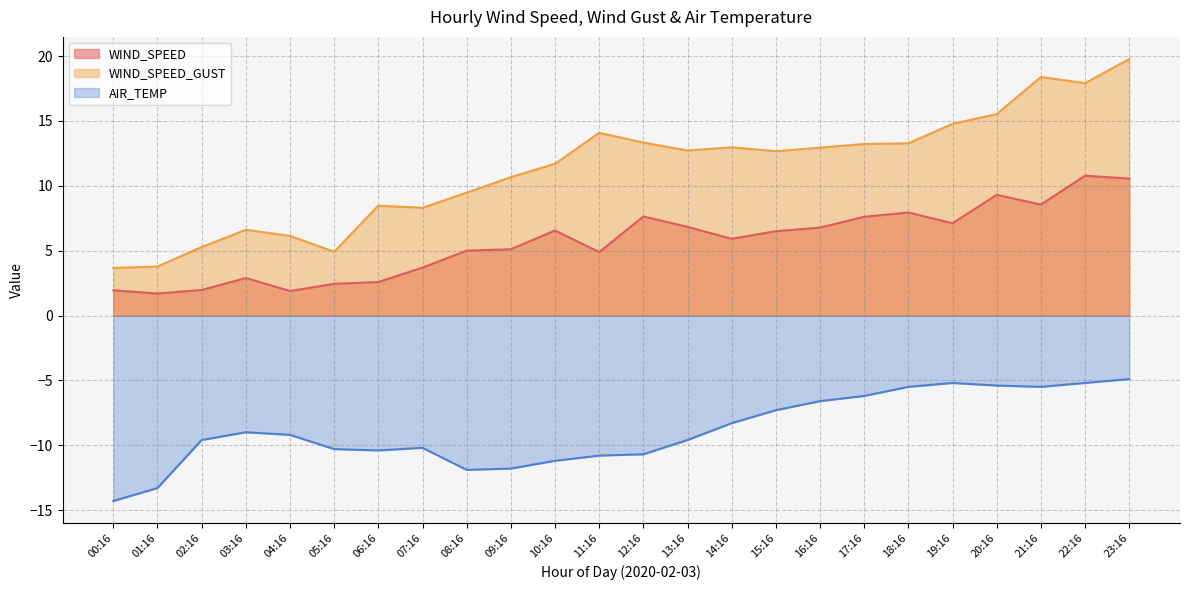

What is the sum of all WIND_SPEED_GUST values?

270.6